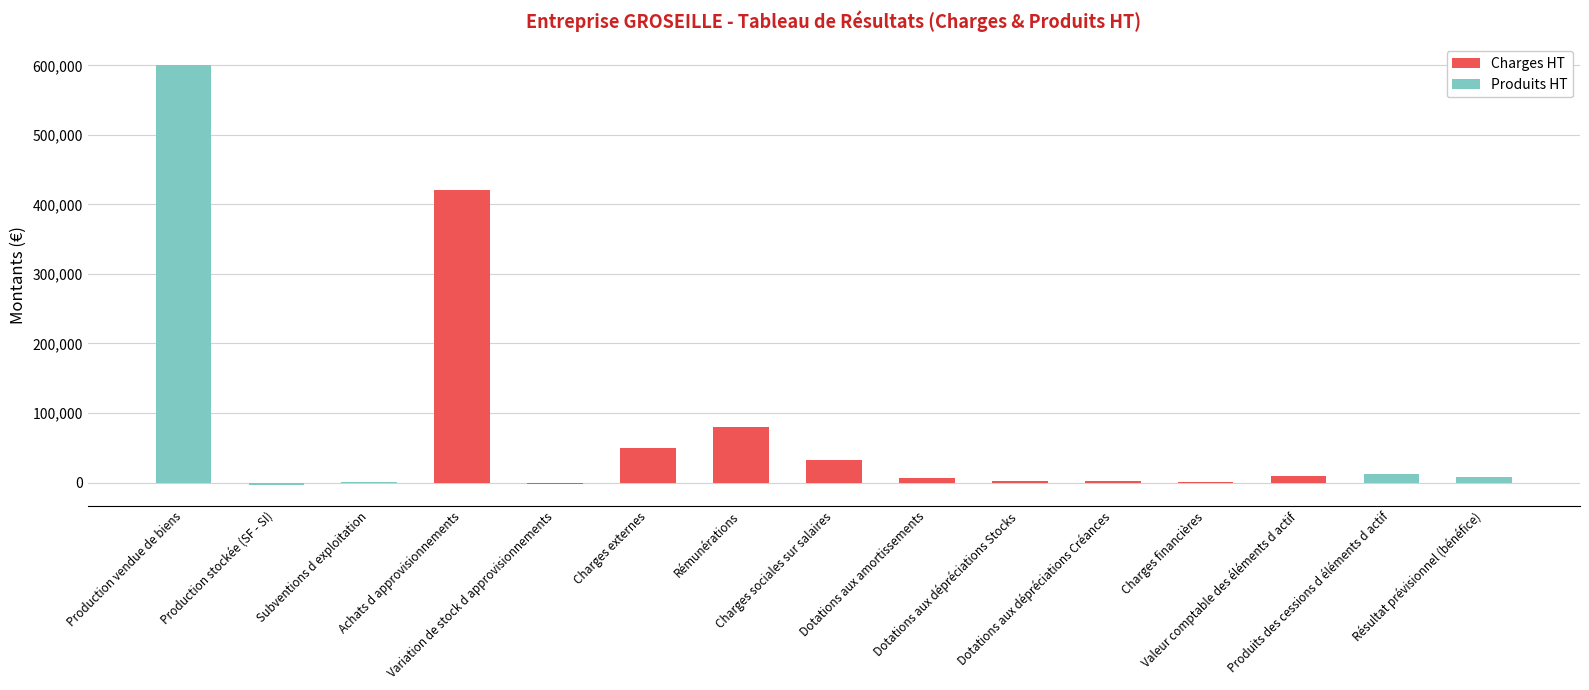

What is the value of the Produits HT bar at the 1st from the left?

600000